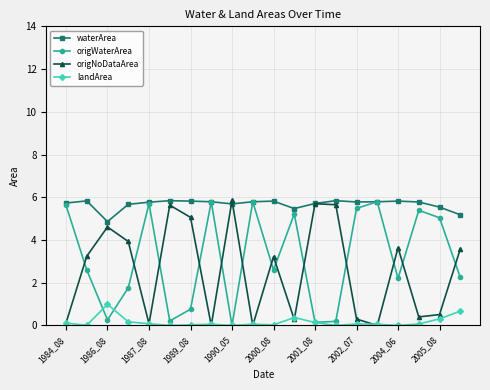

What is the value of the waterArea point at the 6th from the left?

5.8